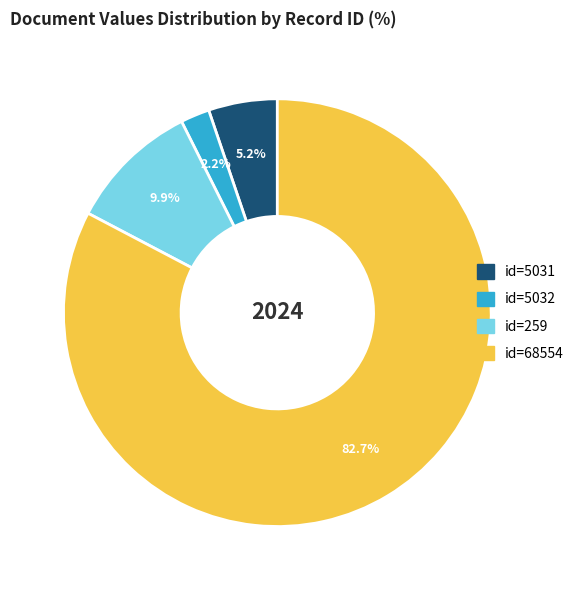

To the nearest percent, what is the average slice percentage?

25%